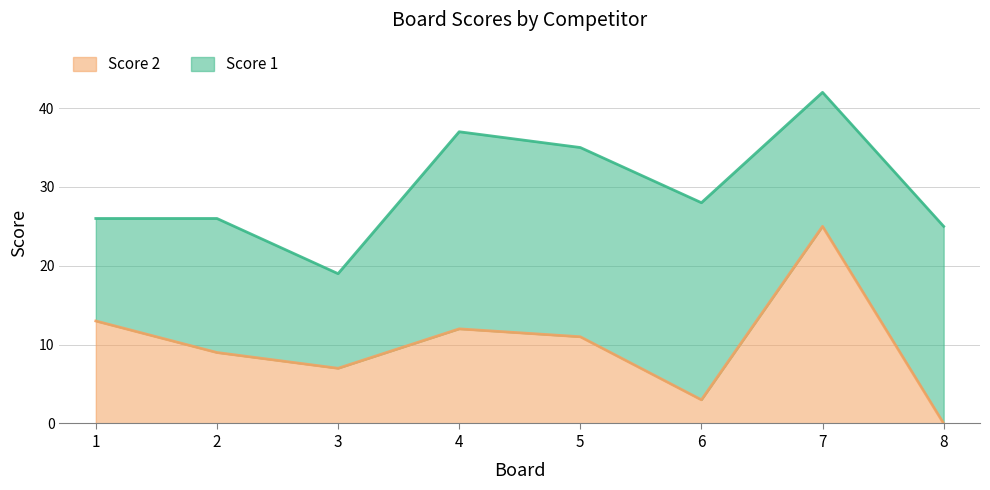

Reading left to right, transcribe the values for Score 2.

13	9	7	12	11	3	25	0